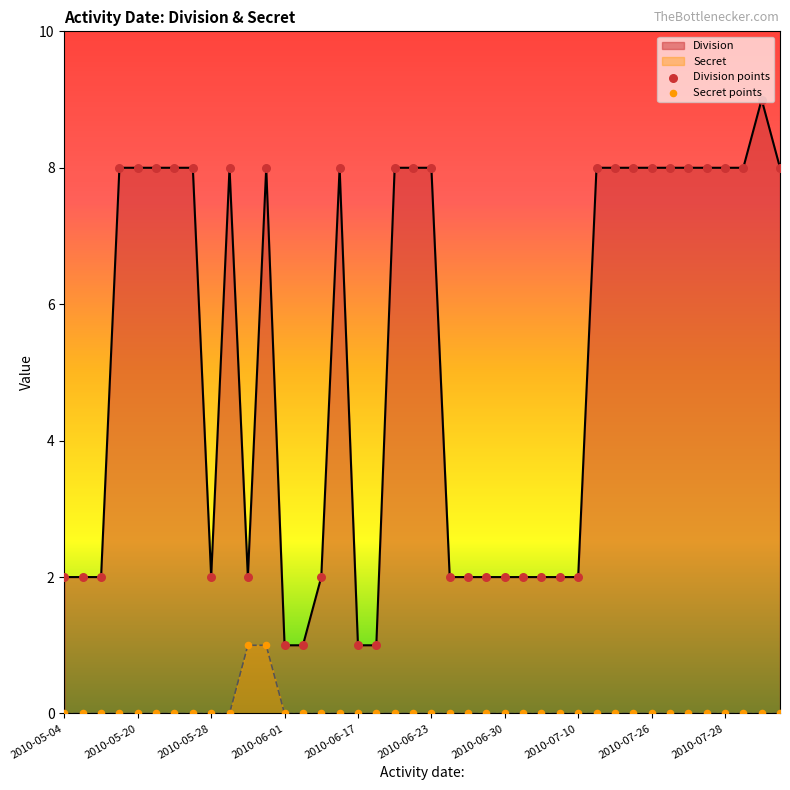

At how many categories does at least one series exceed 1?

36